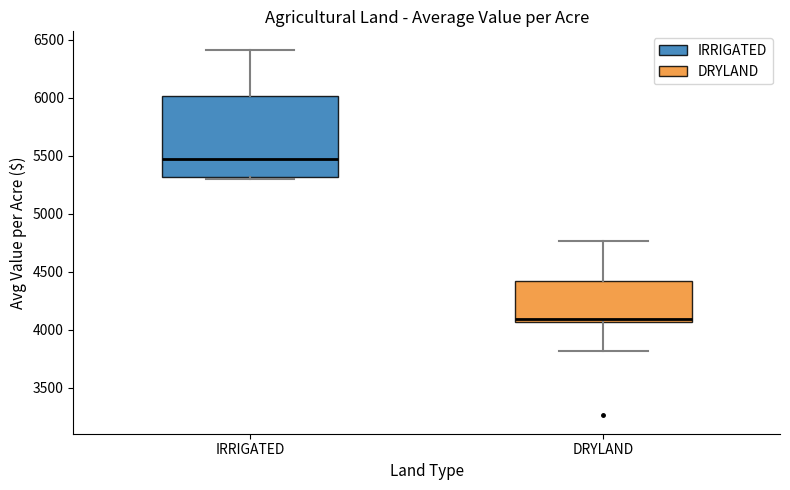

Where does the lower whisker of the box for DRYLAND end on the y-axis? The values are not printed on the chart, so give them approximately, as read against the axis.

3800